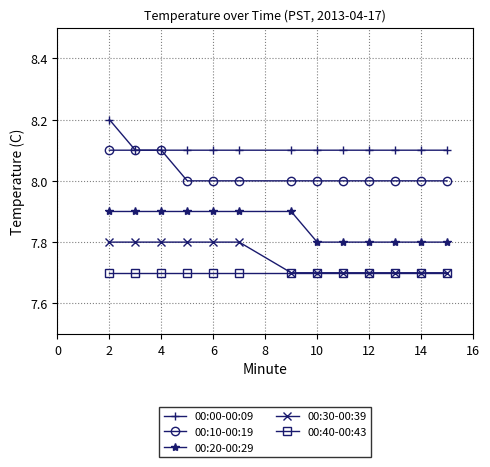

What is the value of the 00:30-00:39 point at the 2nd from the left?

7.8